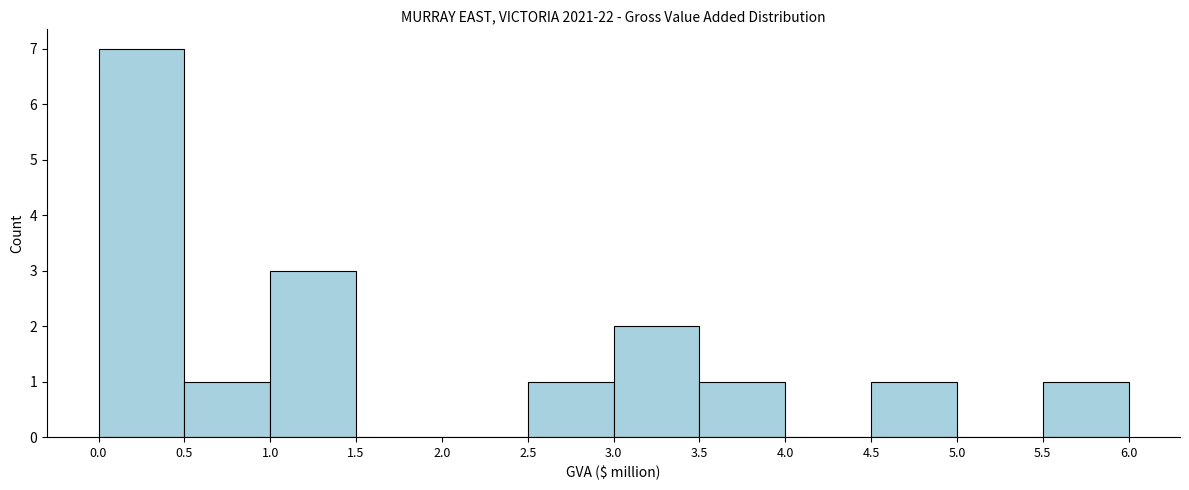

What is the height of the bar covering 5.5 to 6.0 on the x-axis? The values are not printed on the chart, so give them approximately, as read against the axis.

1